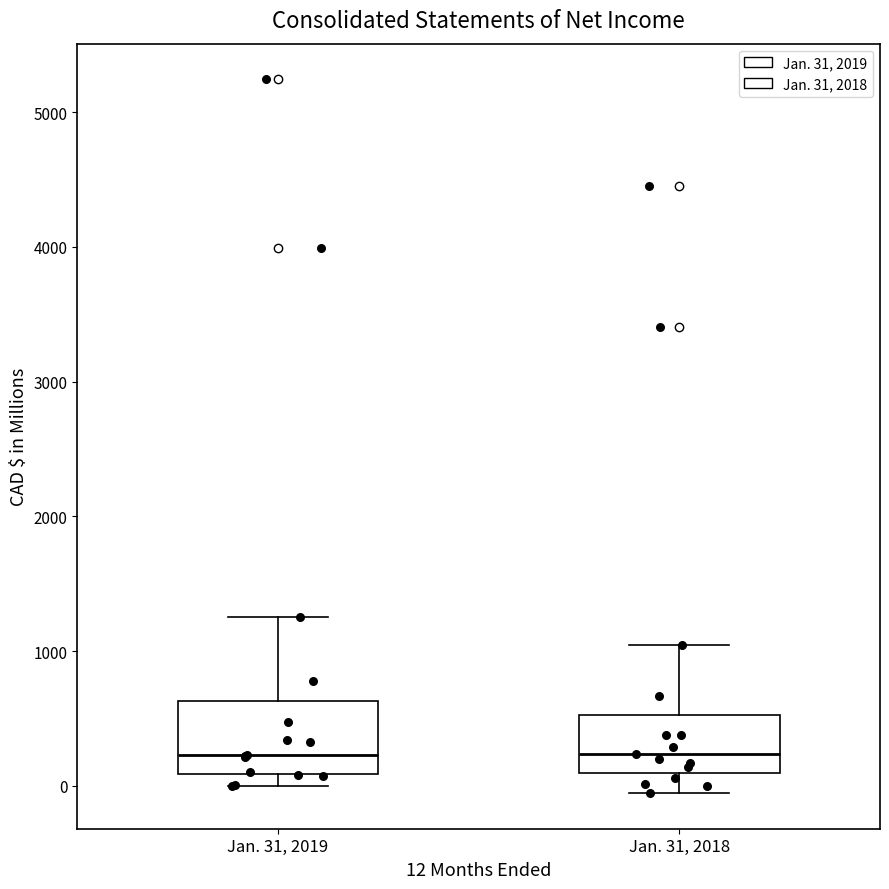

Which box is the tallest, from its lower edge to its upper edge?

Jan. 31, 2019